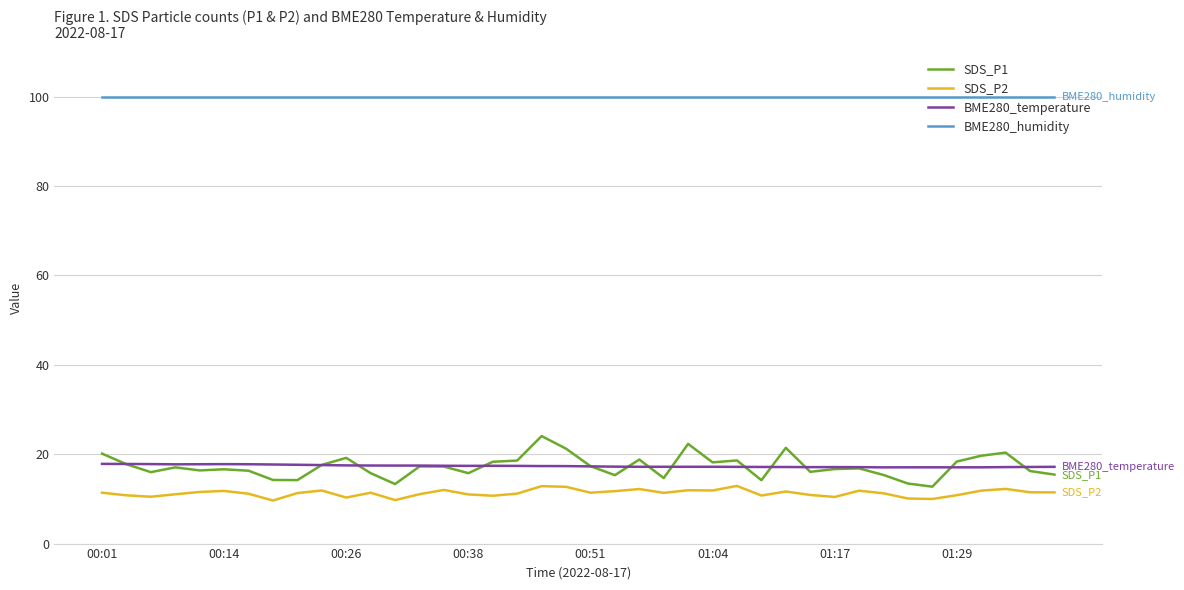

True or false: BME280_temperature and SDS_P2 intersect in this chart.

False